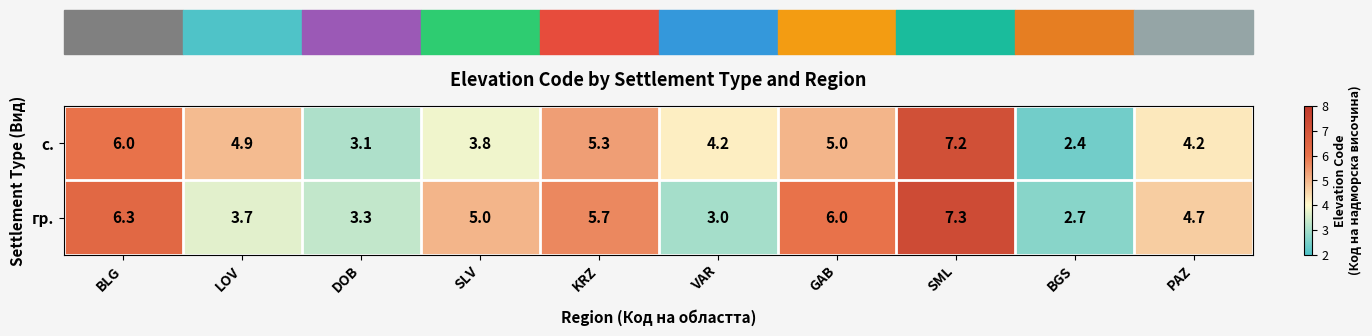

Read the гр. value at KRZ.

5.7